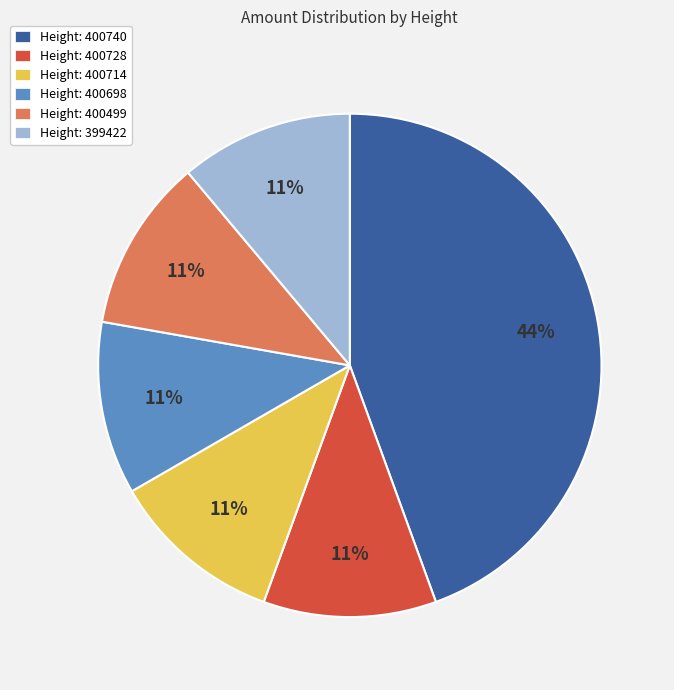

To the nearest percent, what is the difference between the largest and smallest slice percentages?

33%